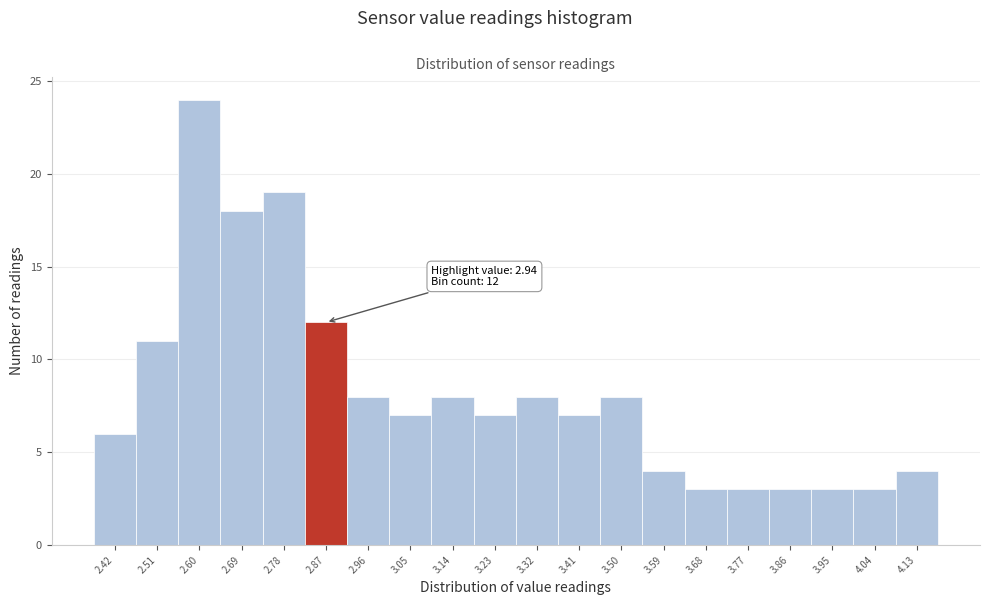

Reading left to right, transcribe all the data shown in this chart.

2.42=6	2.51=11	2.60=24	2.69=18	2.78=19	2.87=12	2.96=8	3.05=7	3.14=8	3.23=7	3.32=8	3.41=7	3.50=8	3.59=4	3.68=3	3.77=3	3.86=3	3.95=3	4.04=3	4.13=4